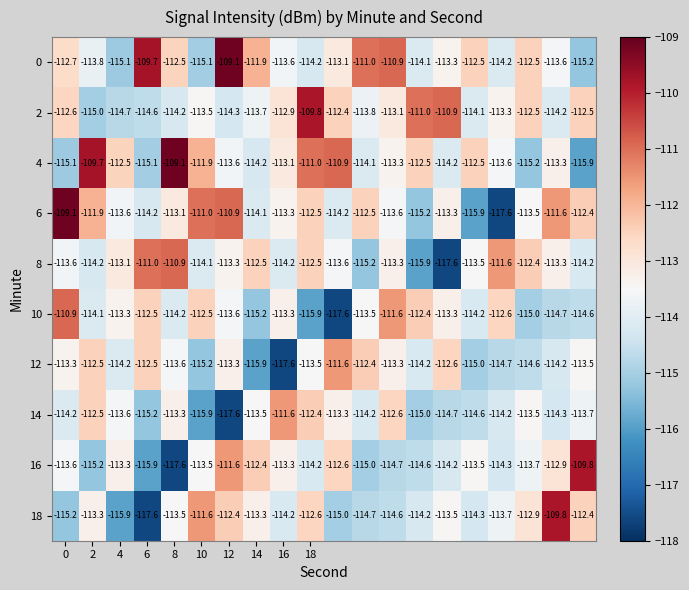

What is the smallest value displayed?

-117.6